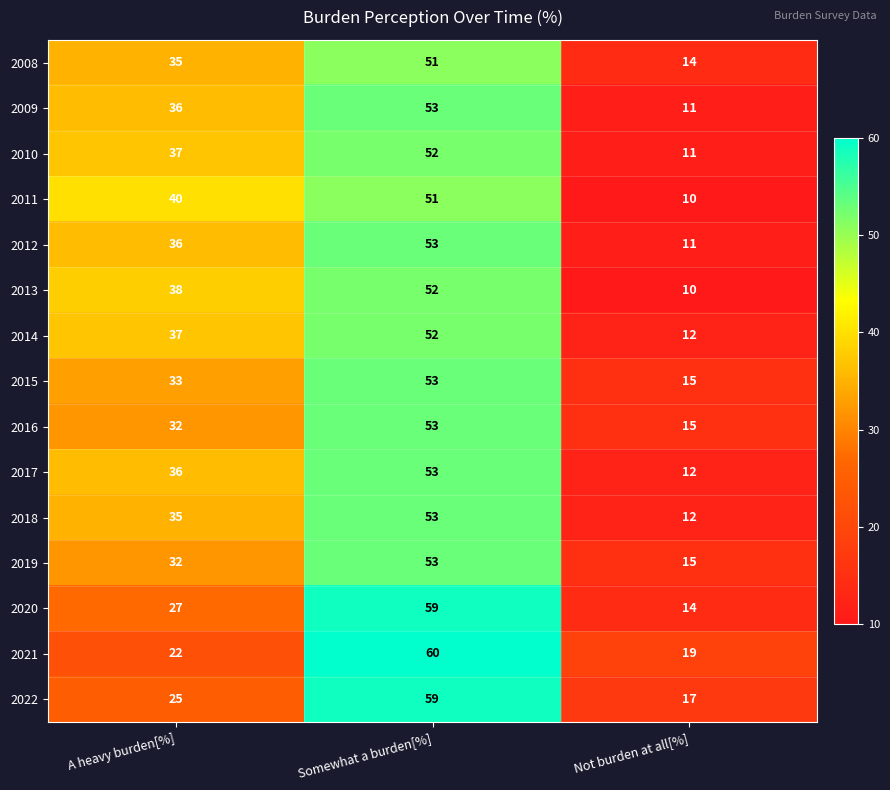

True or false: 2022 has a value of 25 at A heavy burden[%].

True